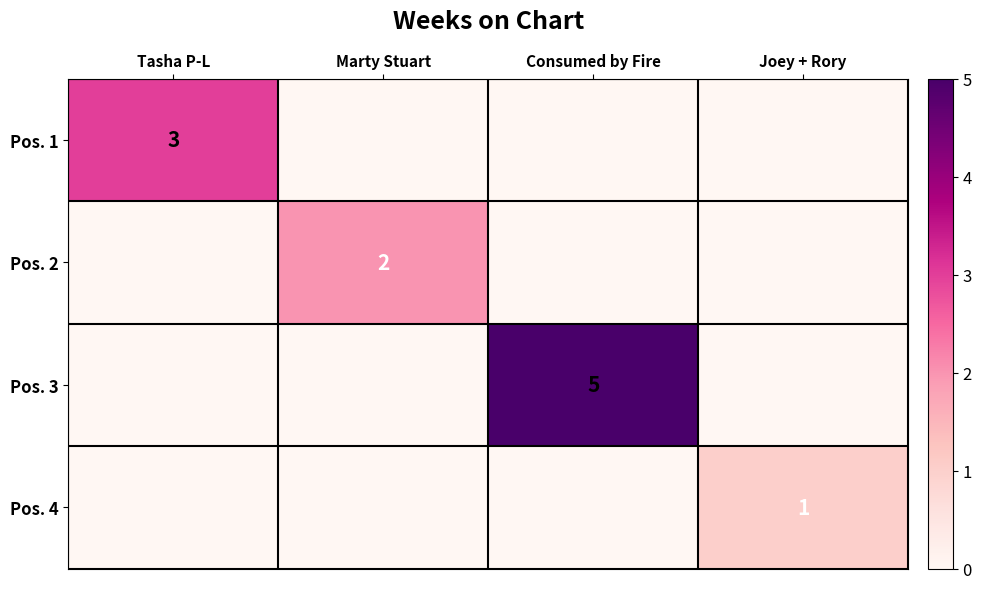

The value of Pos. 2 at Marty Stuart is 2. True or false?

True